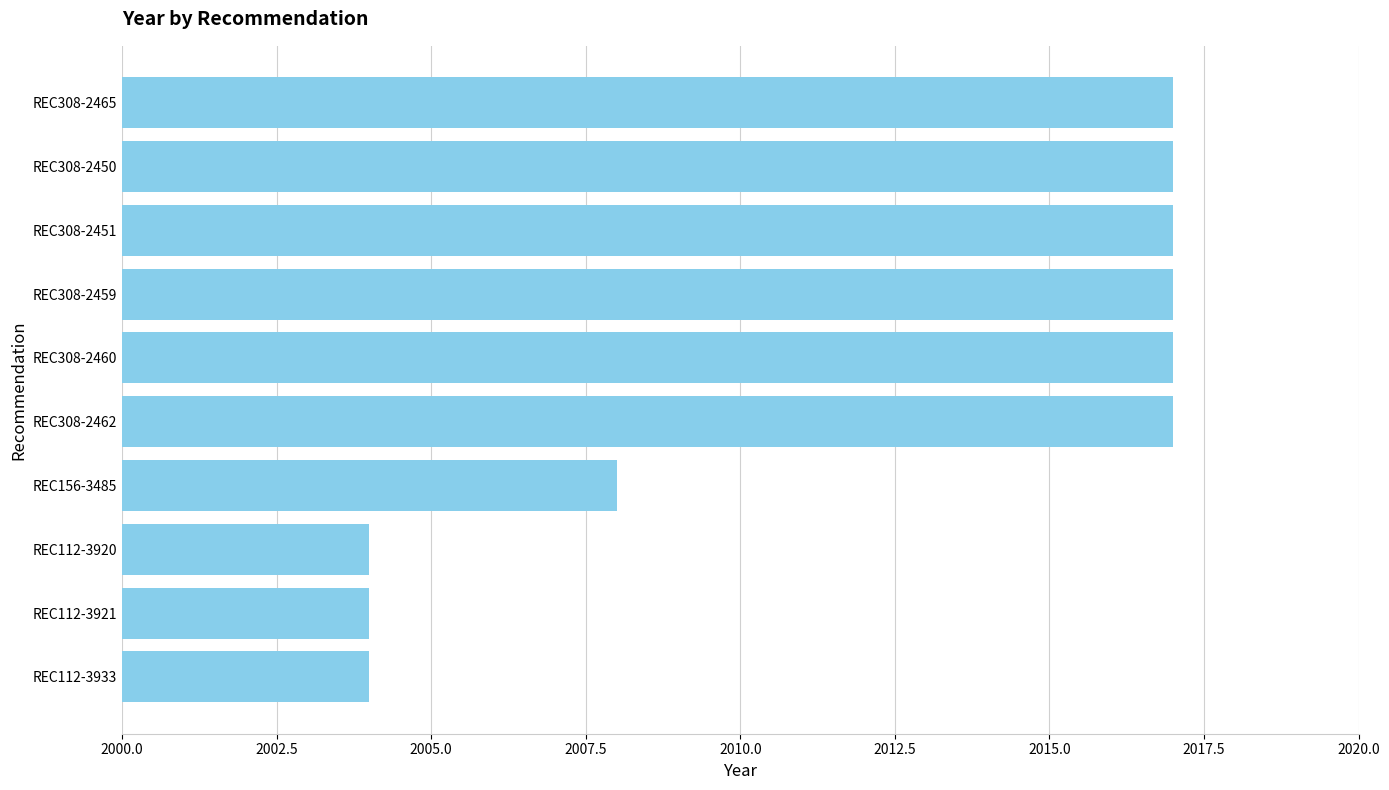

How many bars are there in total?

10